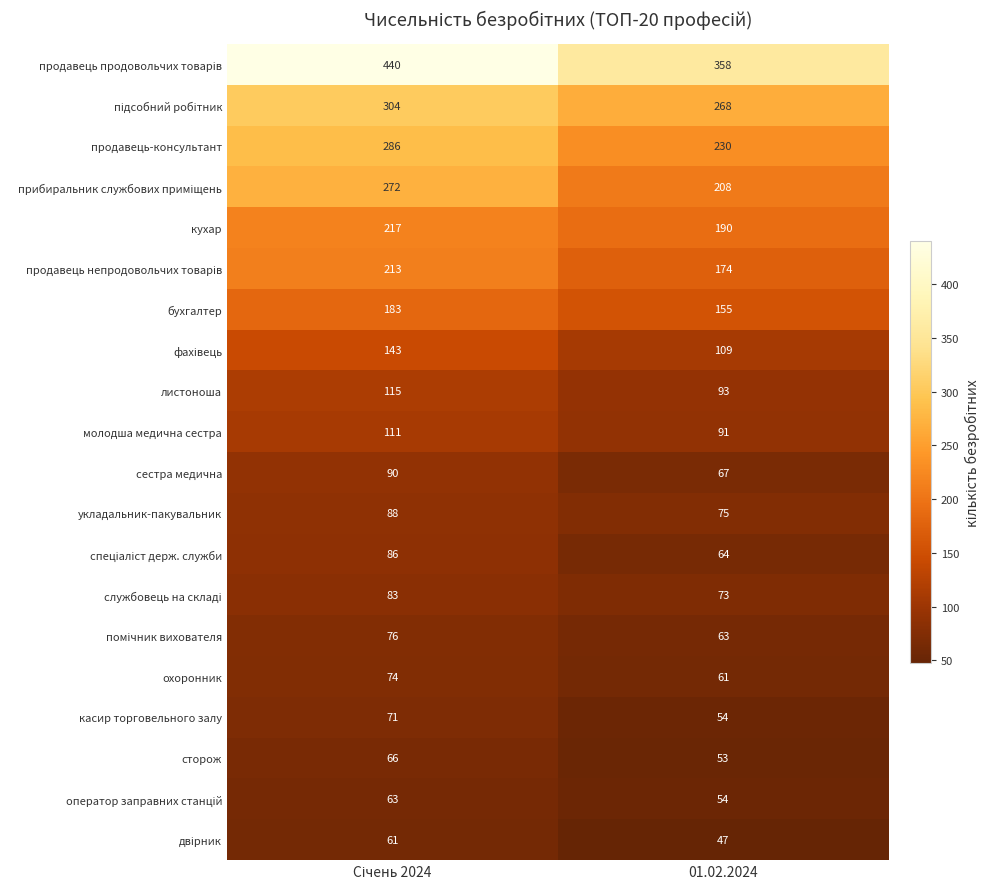

Read the укладальник-пакувальник value at 01.02.2024, to the nearest 10.

80